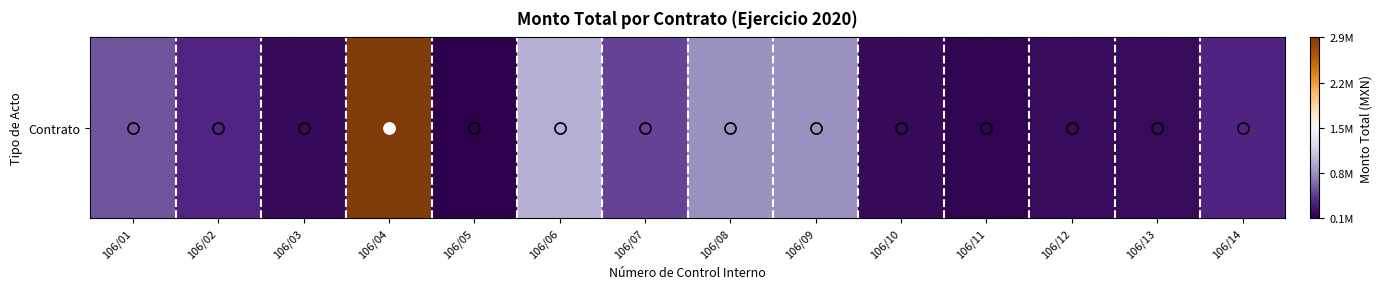

True or false: the data shows 0.3 at 106/04.

False